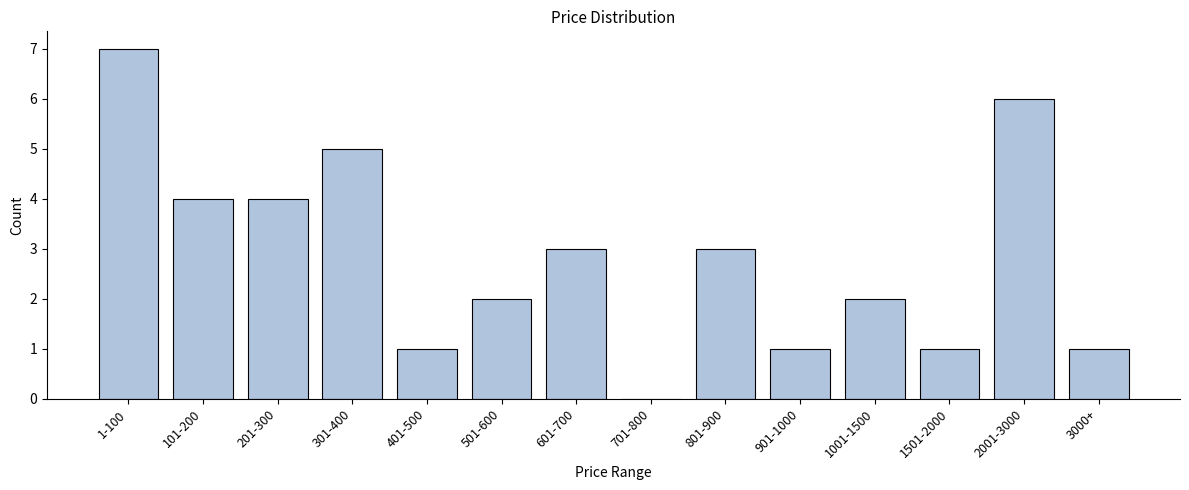

Reading left to right, list all the values displayed in this chart.

1-100=7	101-200=4	201-300=4	301-400=5	401-500=1	501-600=2	601-700=3	701-800=0	801-900=3	901-1000=1	1001-1500=2	1501-2000=1	2001-3000=6	3000+=1